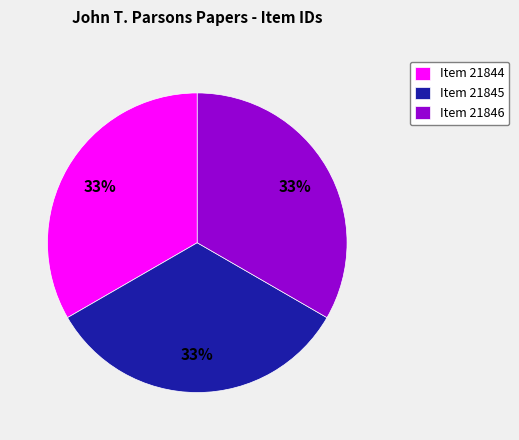

To the nearest percent, what portion does Item 21846 represent?

33%